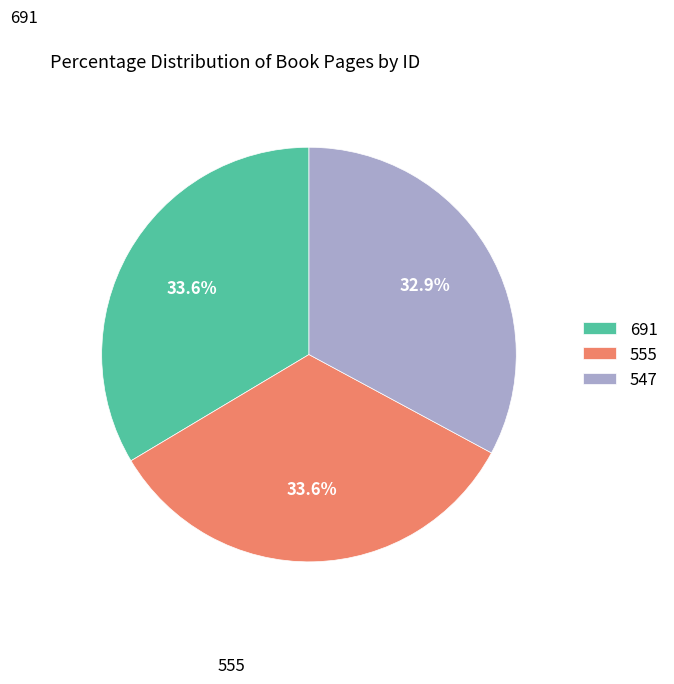

To the nearest percent, what portion does 547 represent?

33%